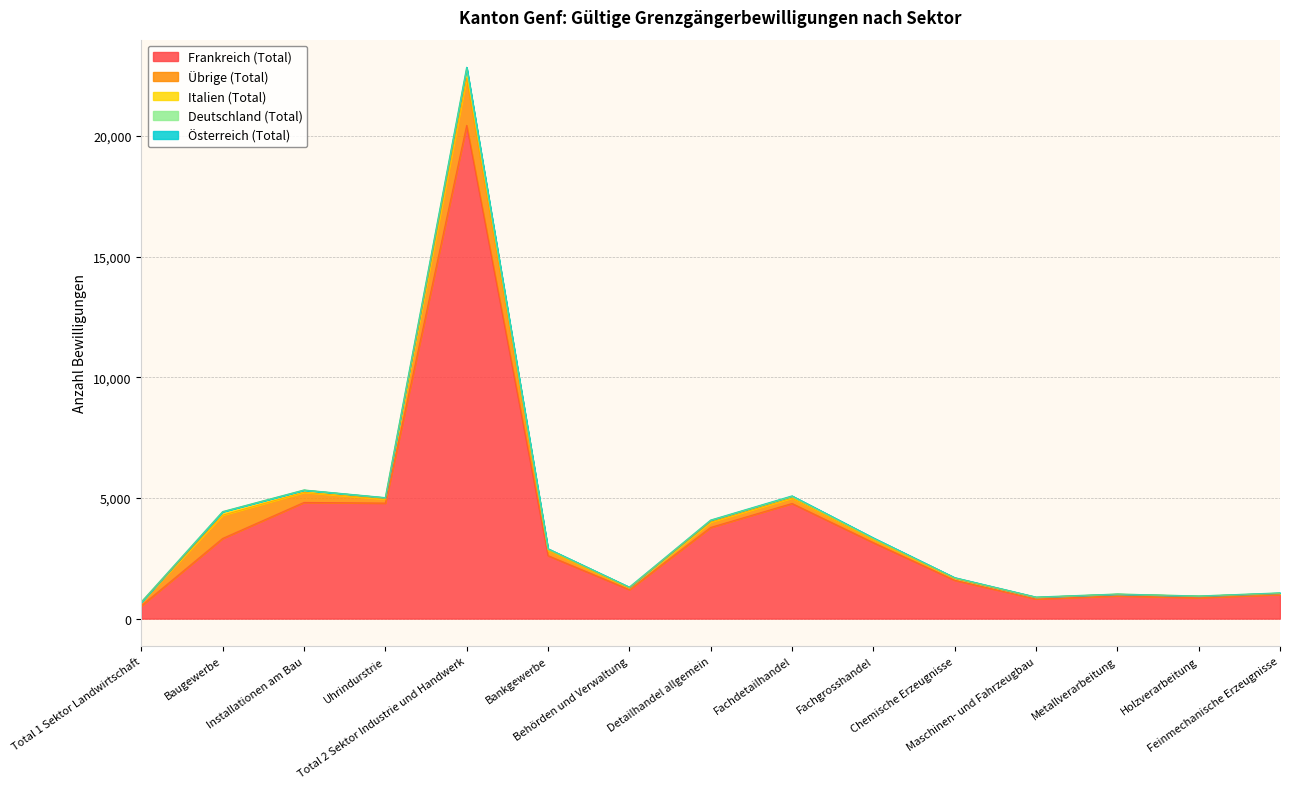

Reading right to left, transcribe all the data shown in this chart.

Frankreich (Total): 1003	871	945	818	1591	3148	4773	3781	1202	2611	20446	4788	4816	3324	531
Übrige (Total): 40	52	64	57	71	123	222	223	62	213	1959	166	415	963	154
Italien (Total): 15	13	8	7	21	42	69	73	29	48	392	52	97	145	2
Deutschland (Total): 9	1	2	11	15	30	20	8	11	25	53	8	3	2	0
Österreich (Total): 0	0	0	0	1	5	4	0	2	0	4	1	0	1	0